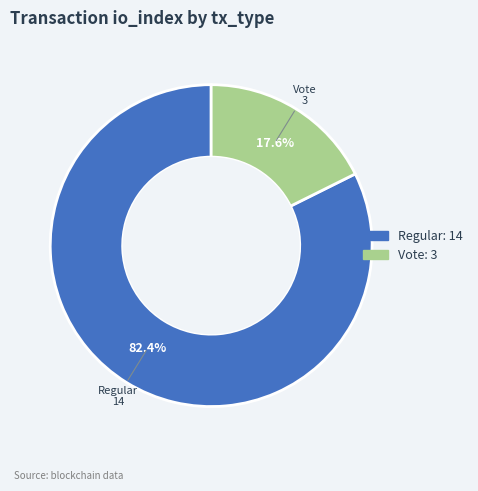

Which category has the biggest portion of the pie?

Regular